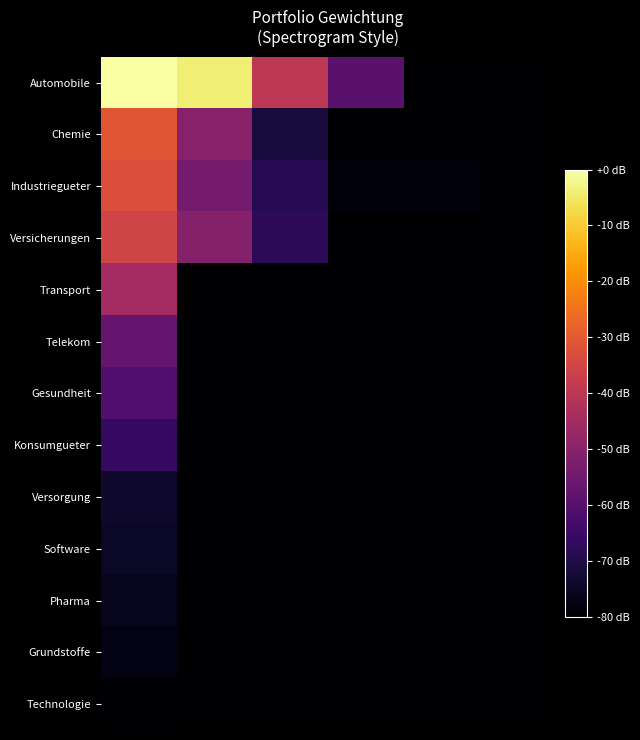

How many categories are shown in the chart?

6